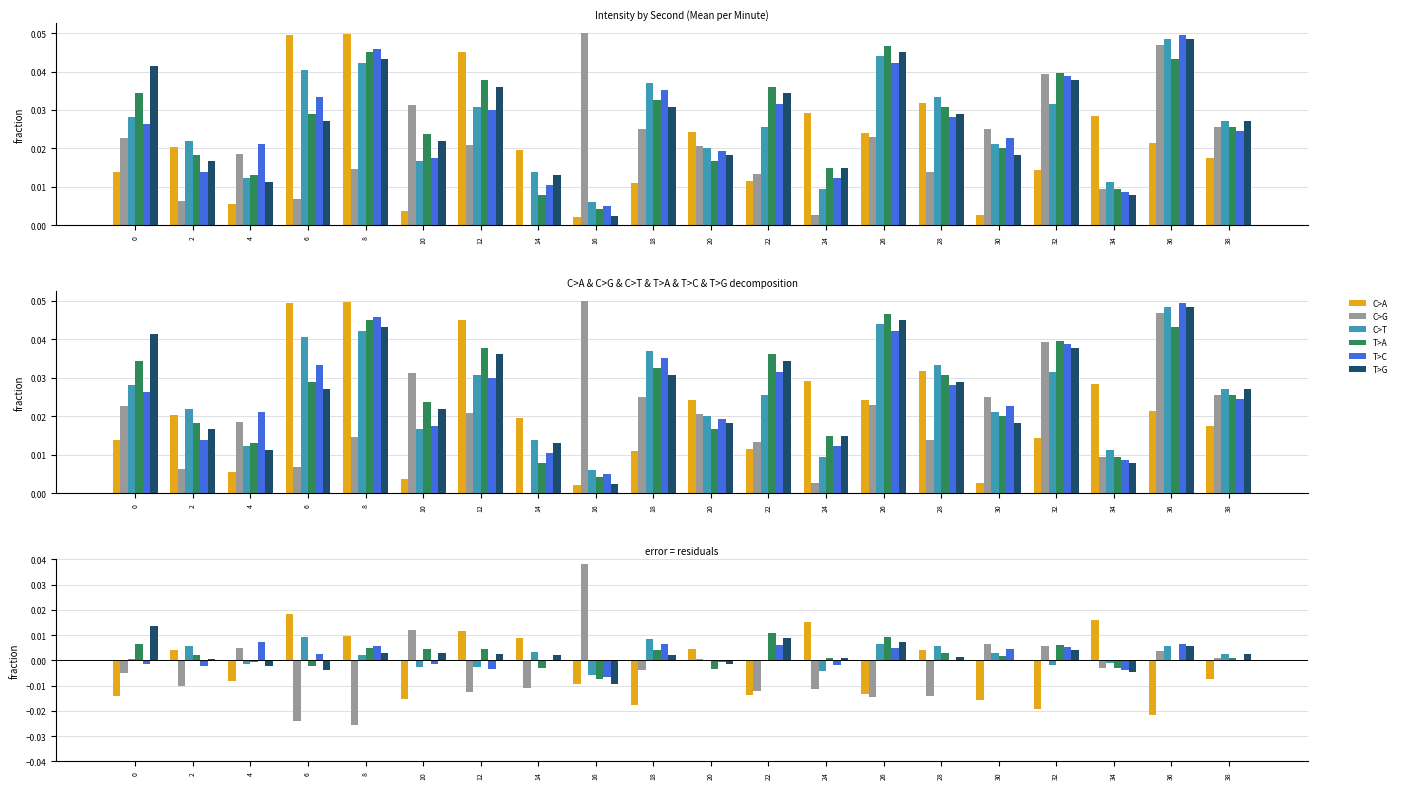

Which series has the largest range (max minus min)?

C>G